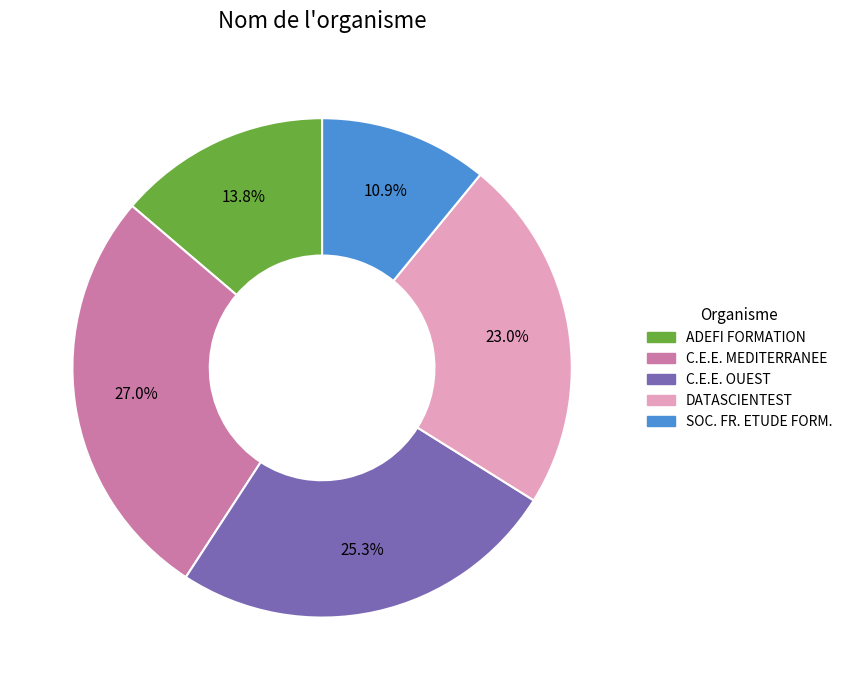

Is there any slice that represents more than half of the pie?

No